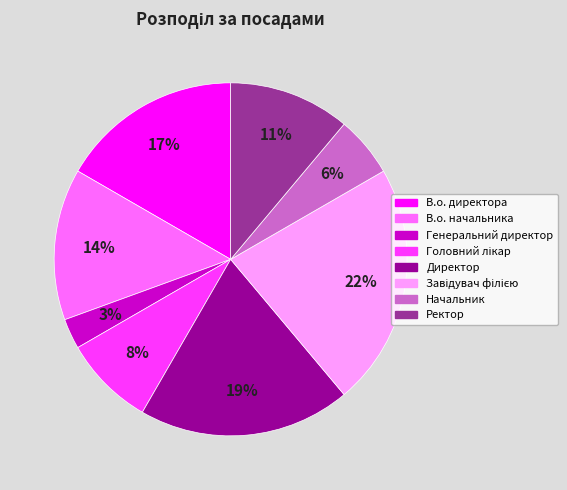

Is it true that Генеральний директор is 16% of the pie?

False